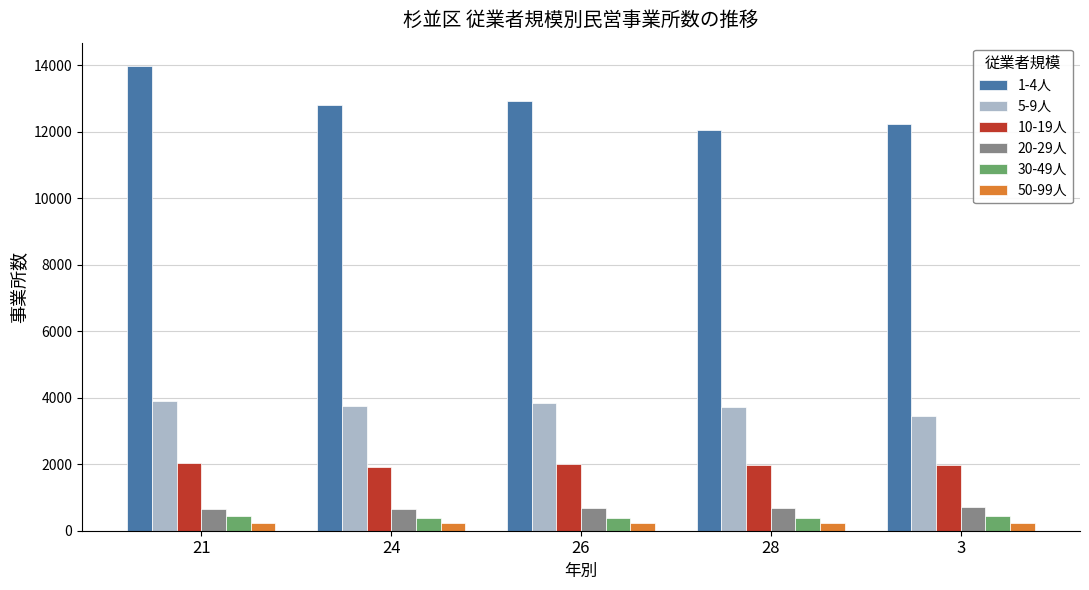

Which series has the largest total across all categories?

1-4人